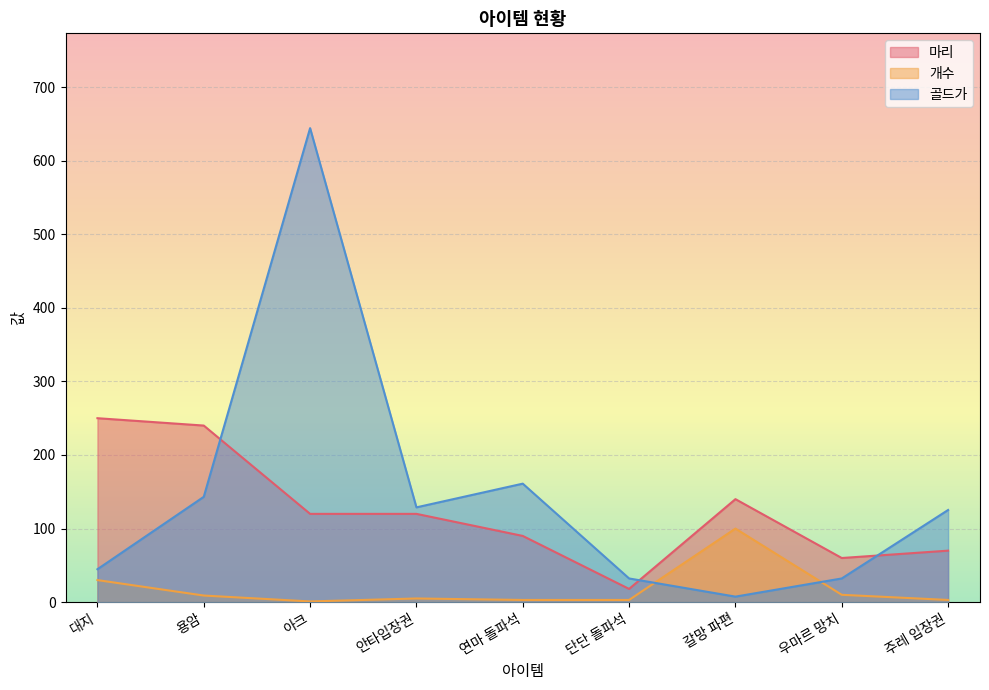

List the series in order of their peak value, highest first.

골드가, 마리, 개수